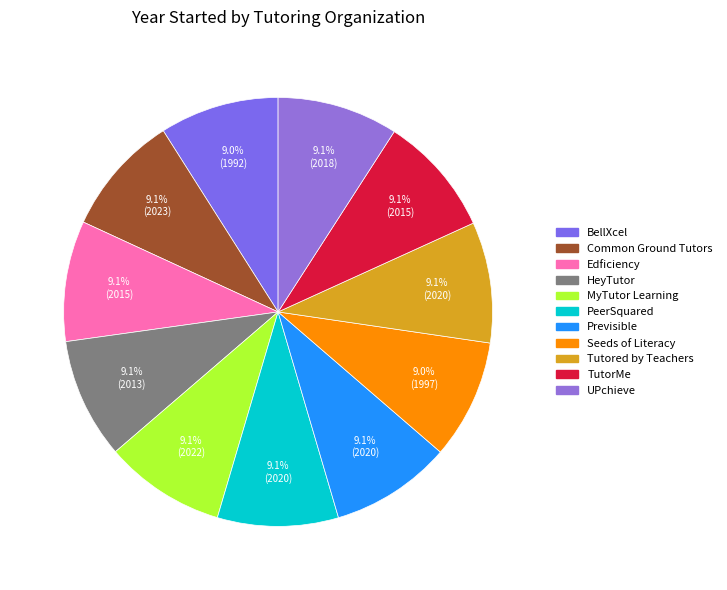

To the nearest percent, what is the combined percentage of MyTutor Learning and Edficiency?

18%